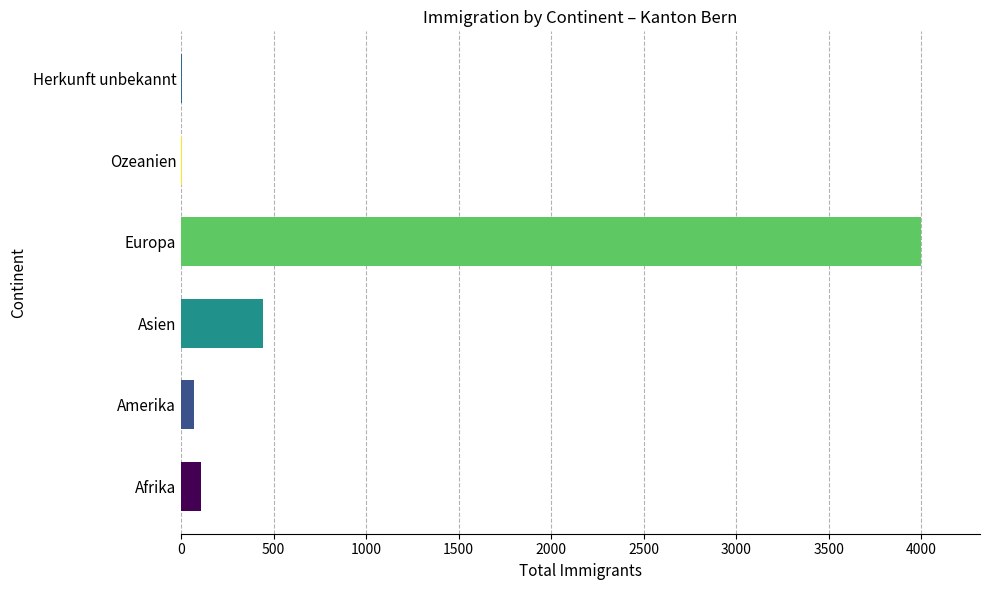

Does the chart contain stacked bars?

No